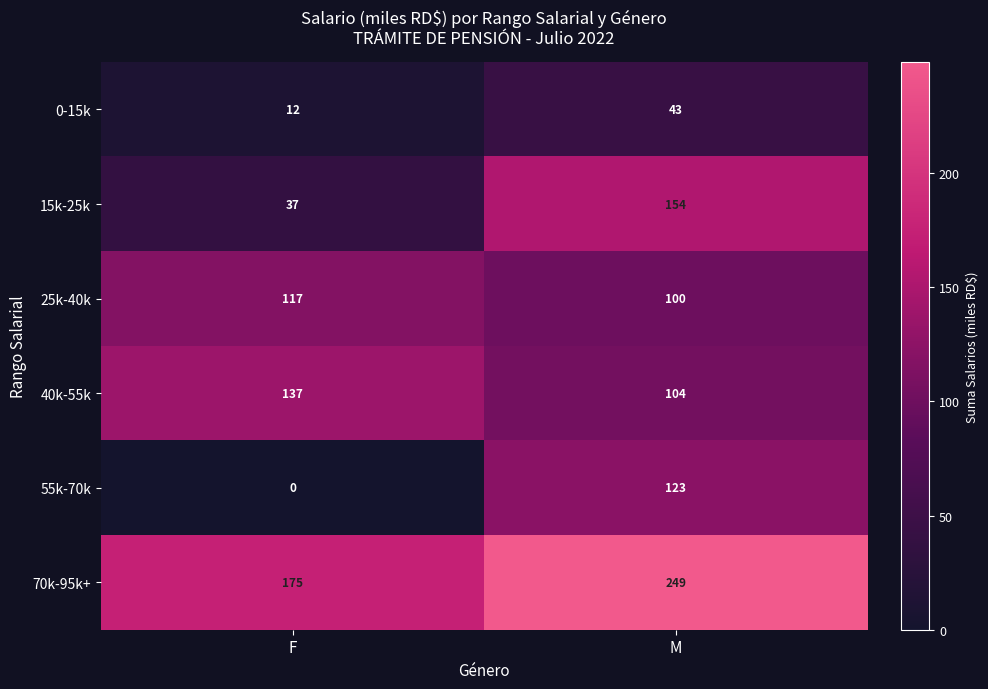

Where is 70k-95k+ nearest to the value 212?

F